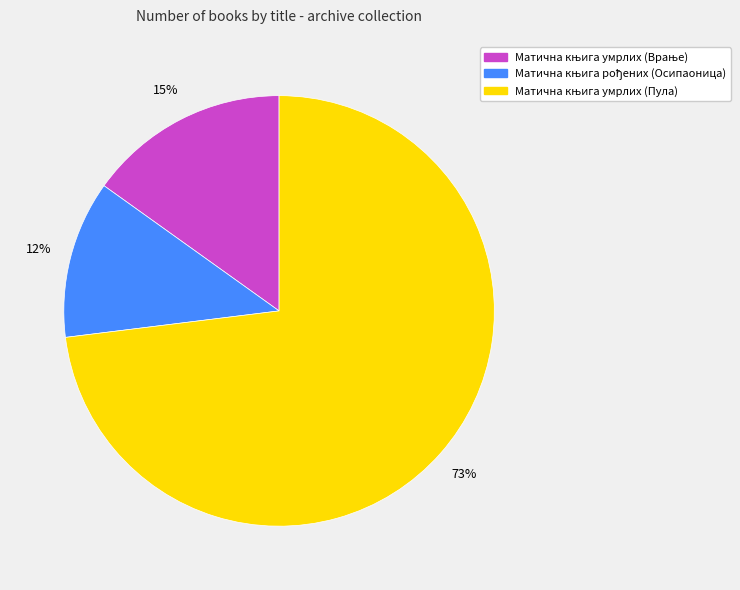

Is there a majority slice in this chart?

Yes